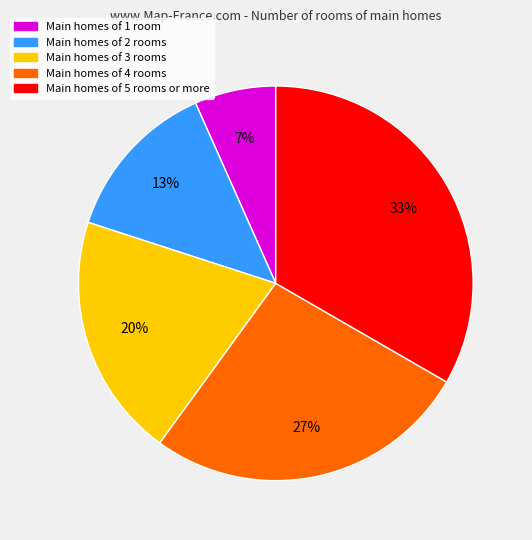

Is it true that Main homes of 5 rooms or more is 33% of the pie?

True